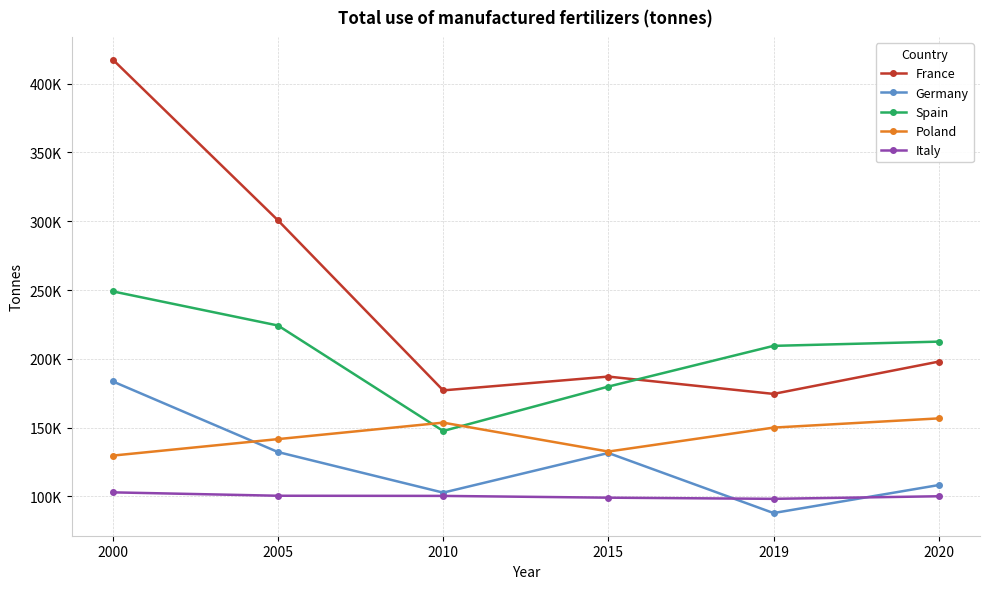

Does the chart have visible grid lines?

Yes